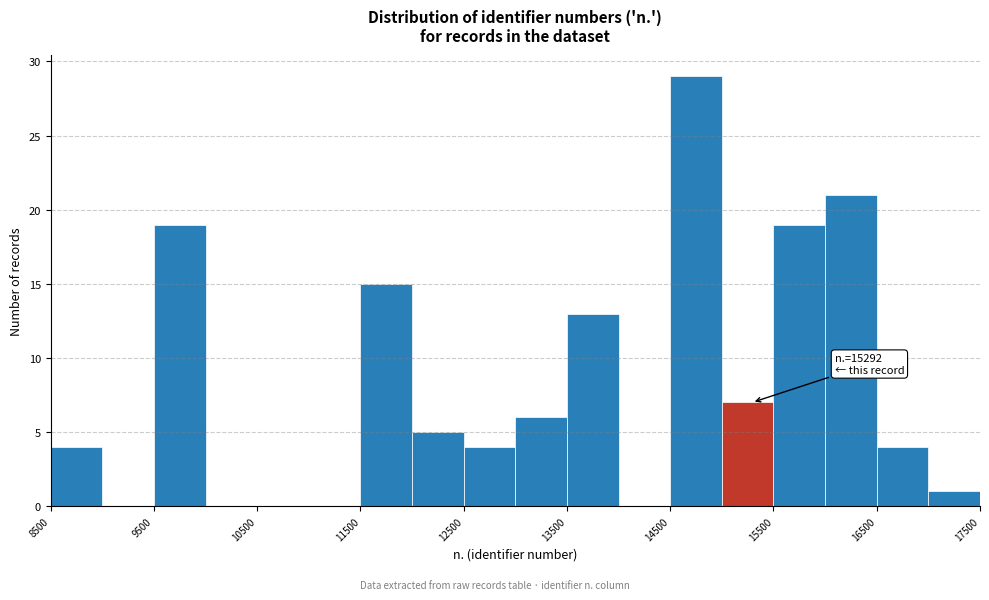

Over which range of the x-axis is the bar tallest?

14500 to 15000